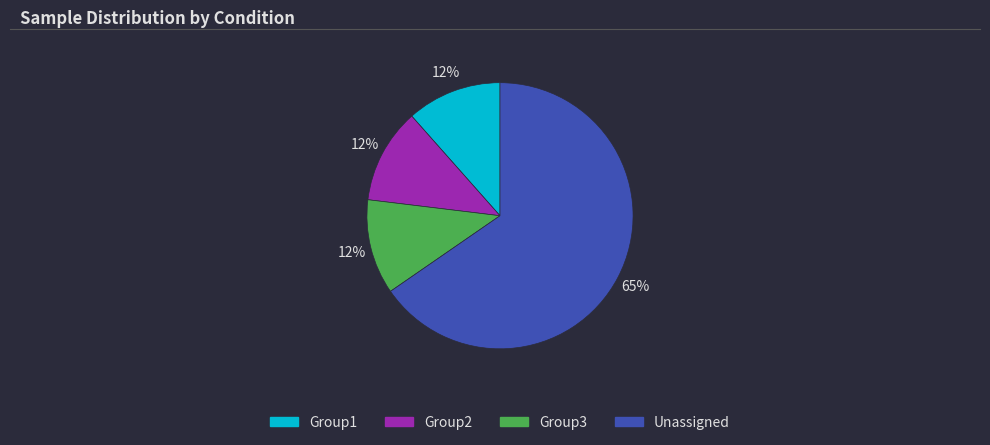

To the nearest percent, what is the average slice percentage?

25%